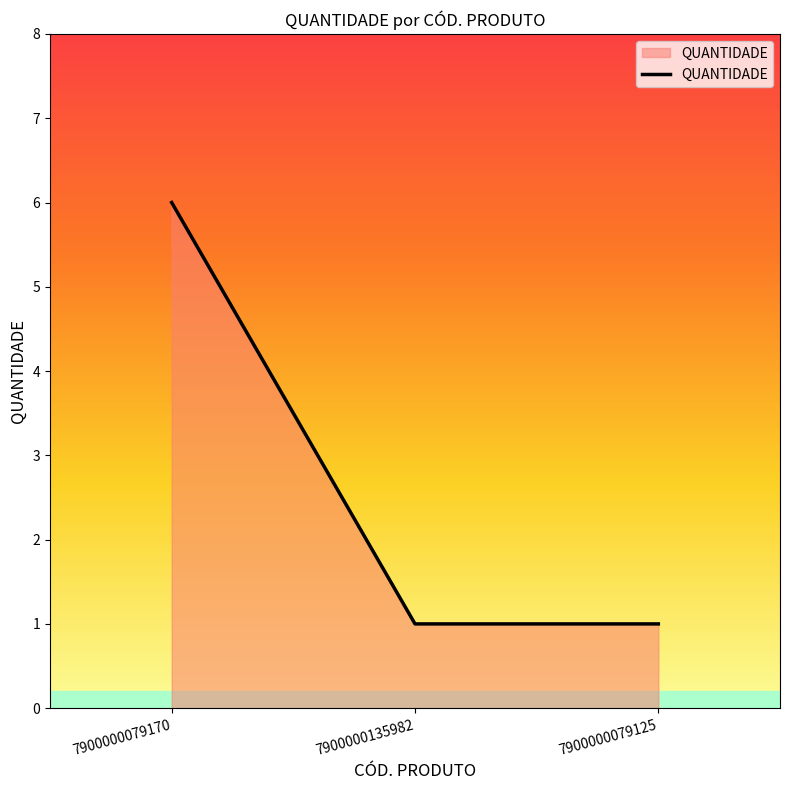

What is the greatest value displayed?

6